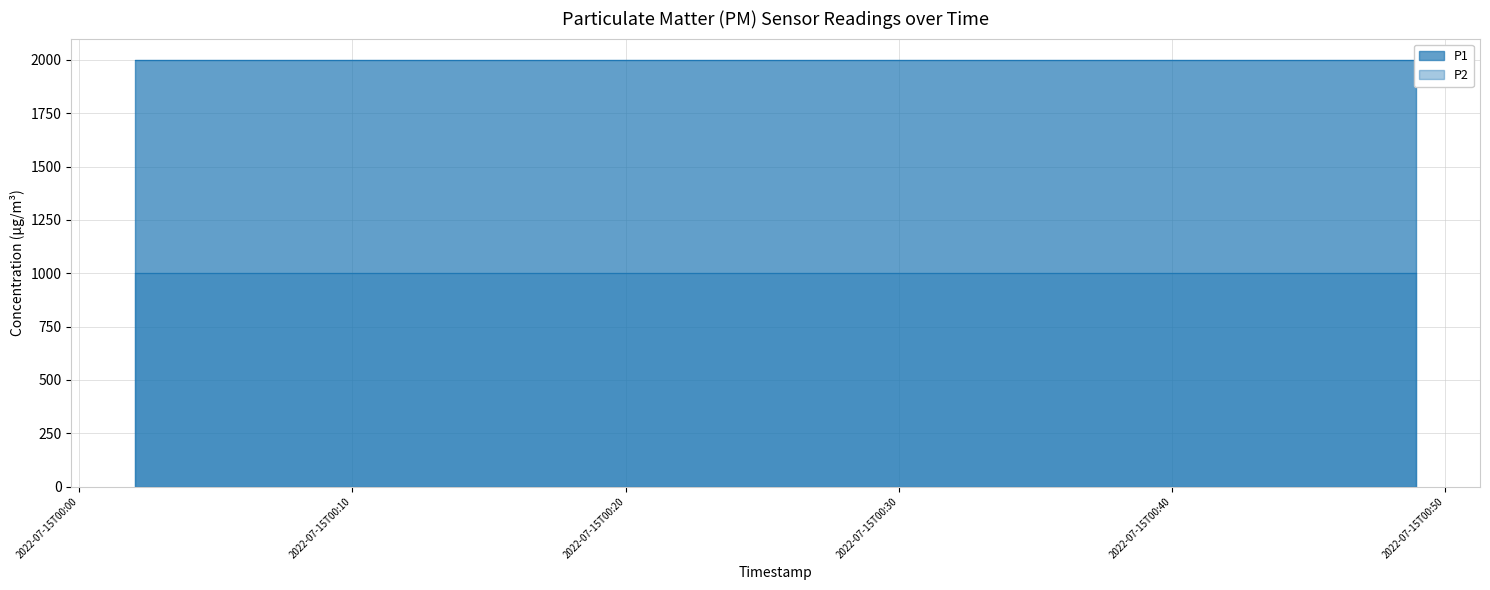

Which category has the highest value in the P1 series?

2022-07-15T00:02:03